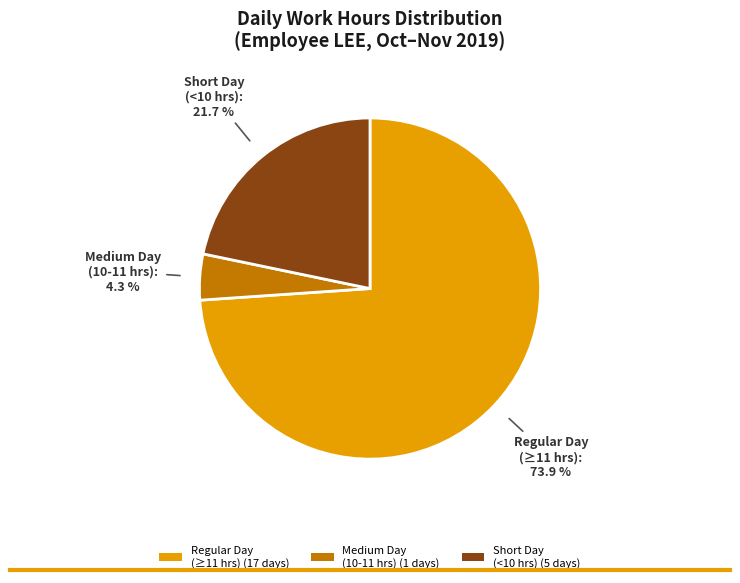

How much of the chart is everything except Short Day (<10 hrs) (5 days)?

78.3%